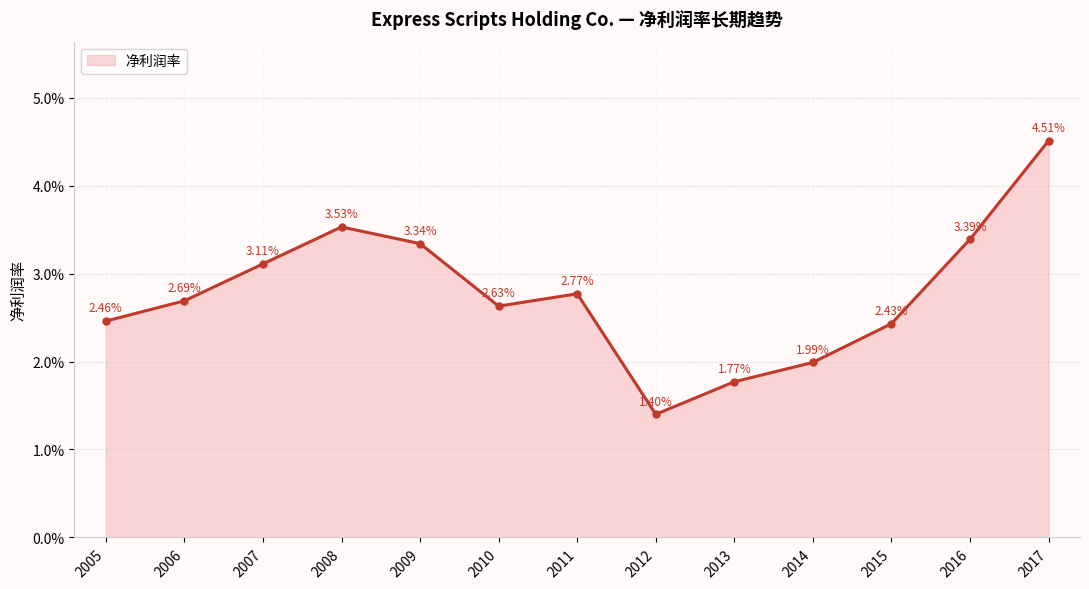

Is this an area chart (filled region under the line)?

Yes